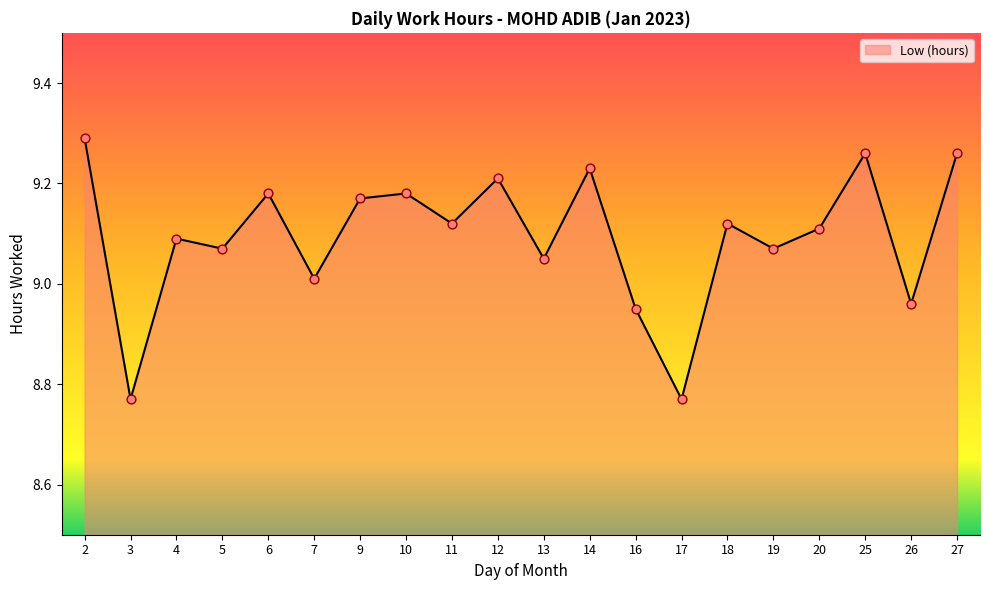

What is the ratio of the value at 27 to the value at 6?

1.0